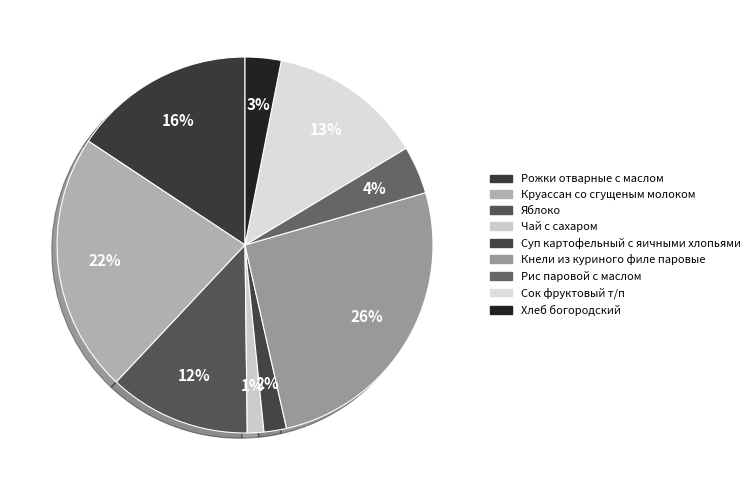

To the nearest percent, what is the average slice percentage?

11%